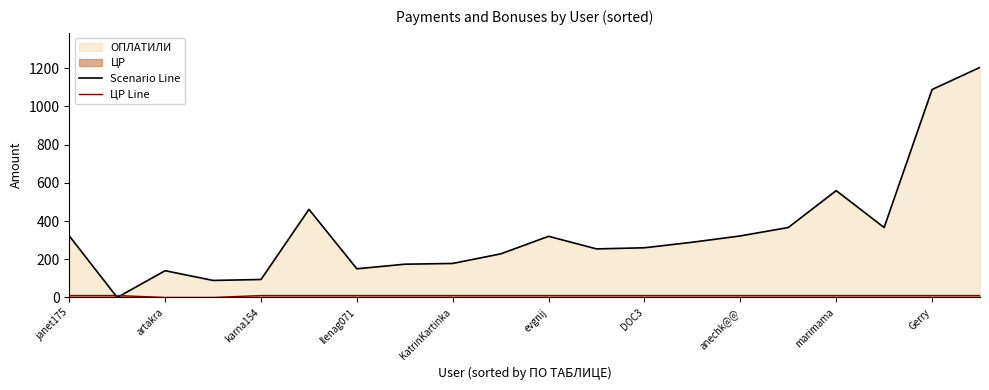

Which series changed the most between janet175 and karna154?

Scenario Line